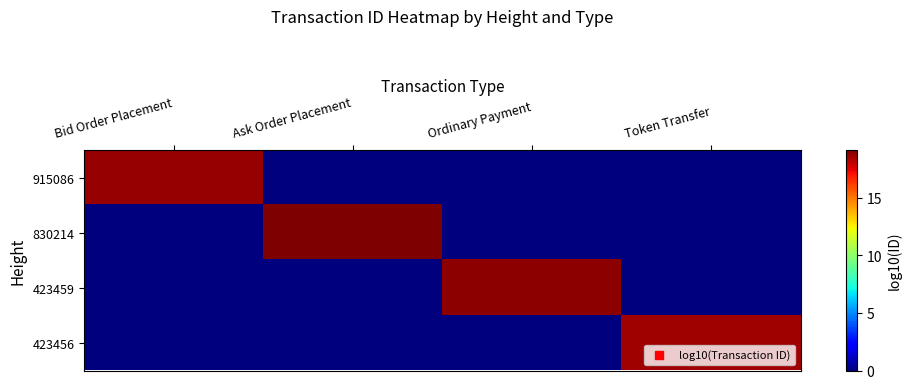

What is the total value across all series at Token Transfer?

18.6